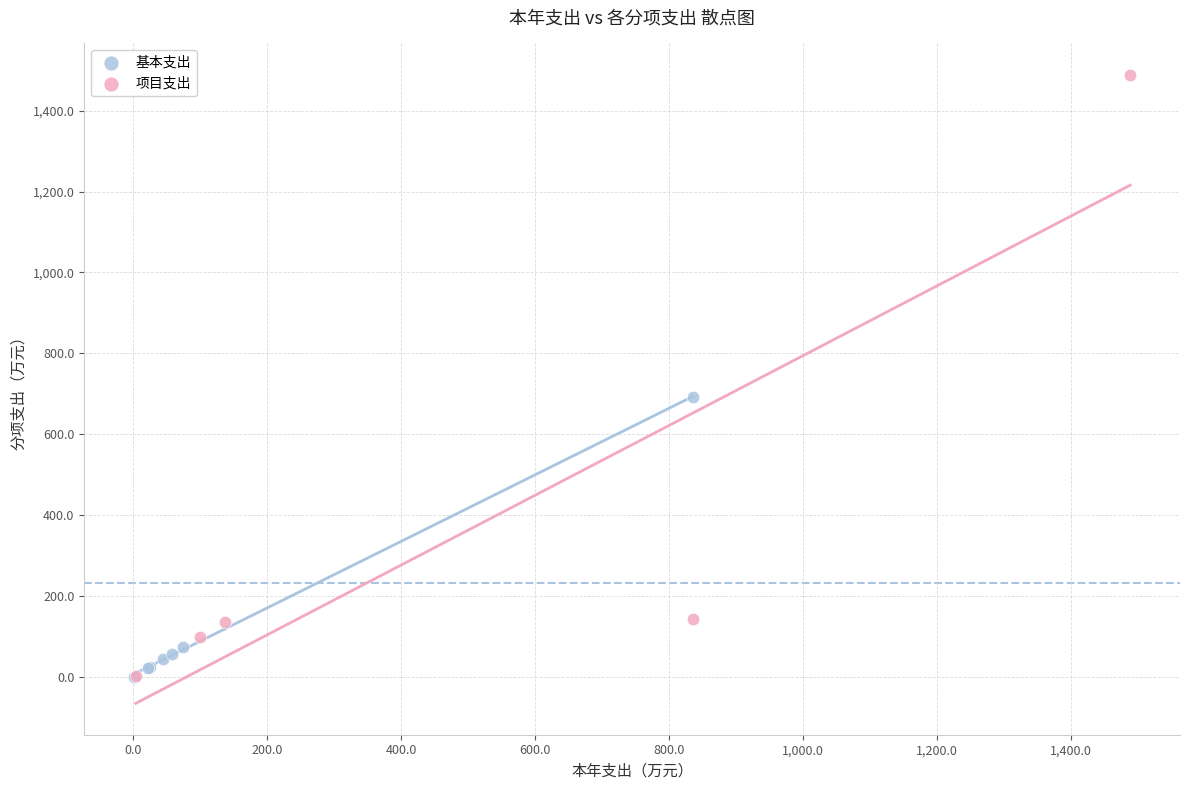

Which series has the largest Y range (max minus min)?

项目支出